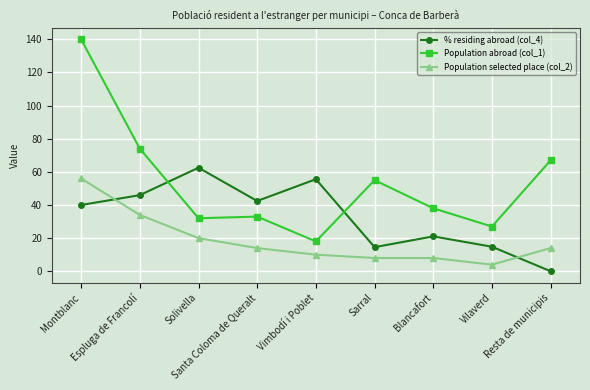

How many lines are shown in the chart?

3